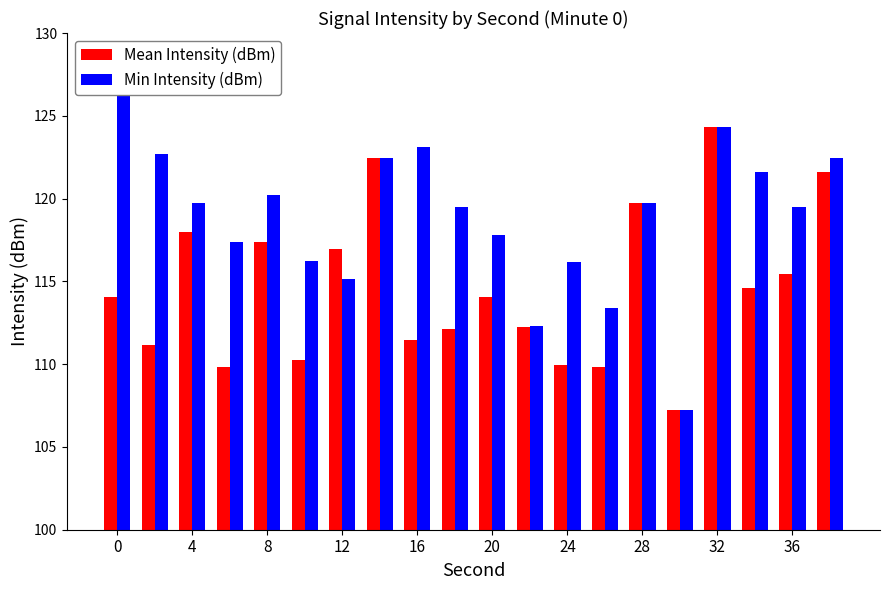

What is the sum of all Mean Intensity (dBm) values?

2292.7